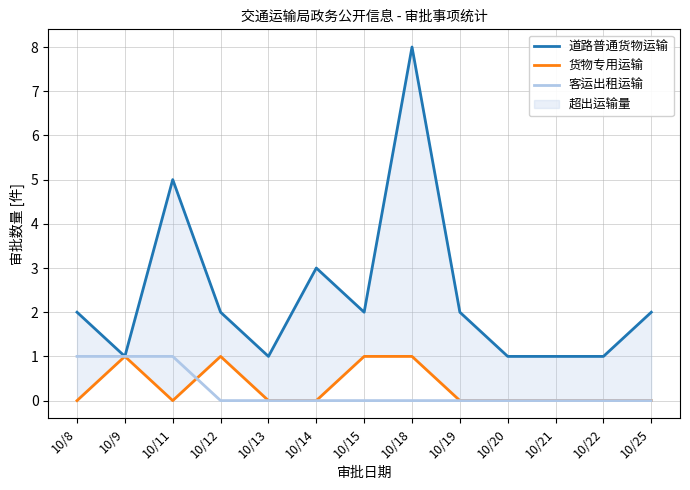

At how many categories does at least one series exceed 0?

13